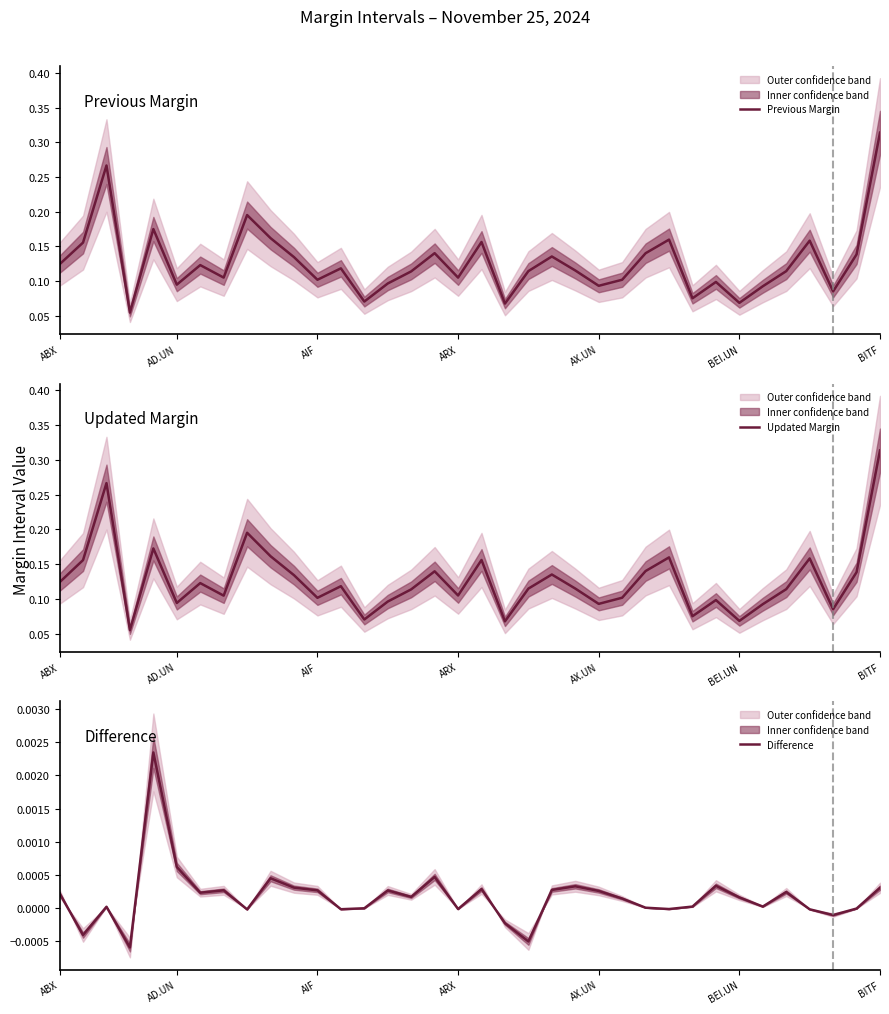

What value does the Previous Margin series have at 12?

0.1